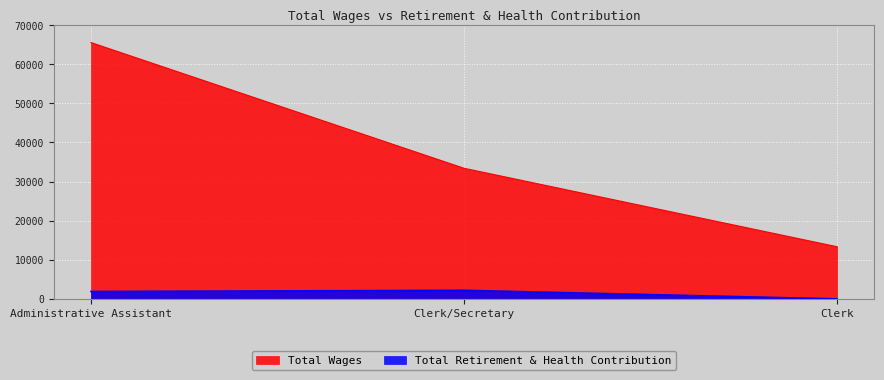

What is the value of the Total Retirement & Health Contribution point at the 1st from the left?

1891